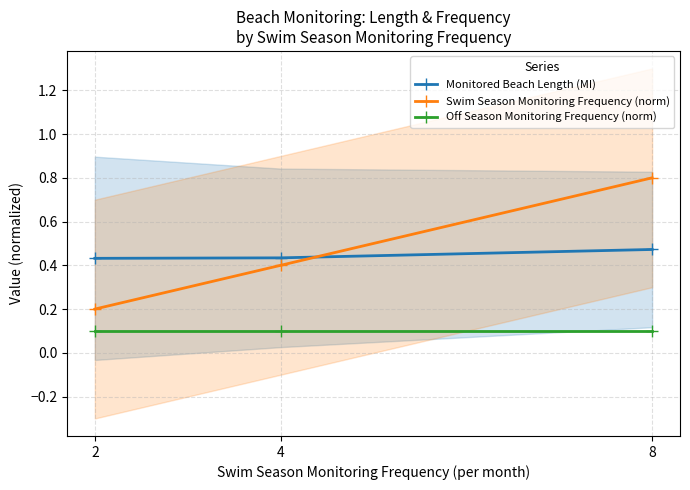

Is it true that Swim Season Monitoring Frequency (norm) equals 0.3 at 2?

False